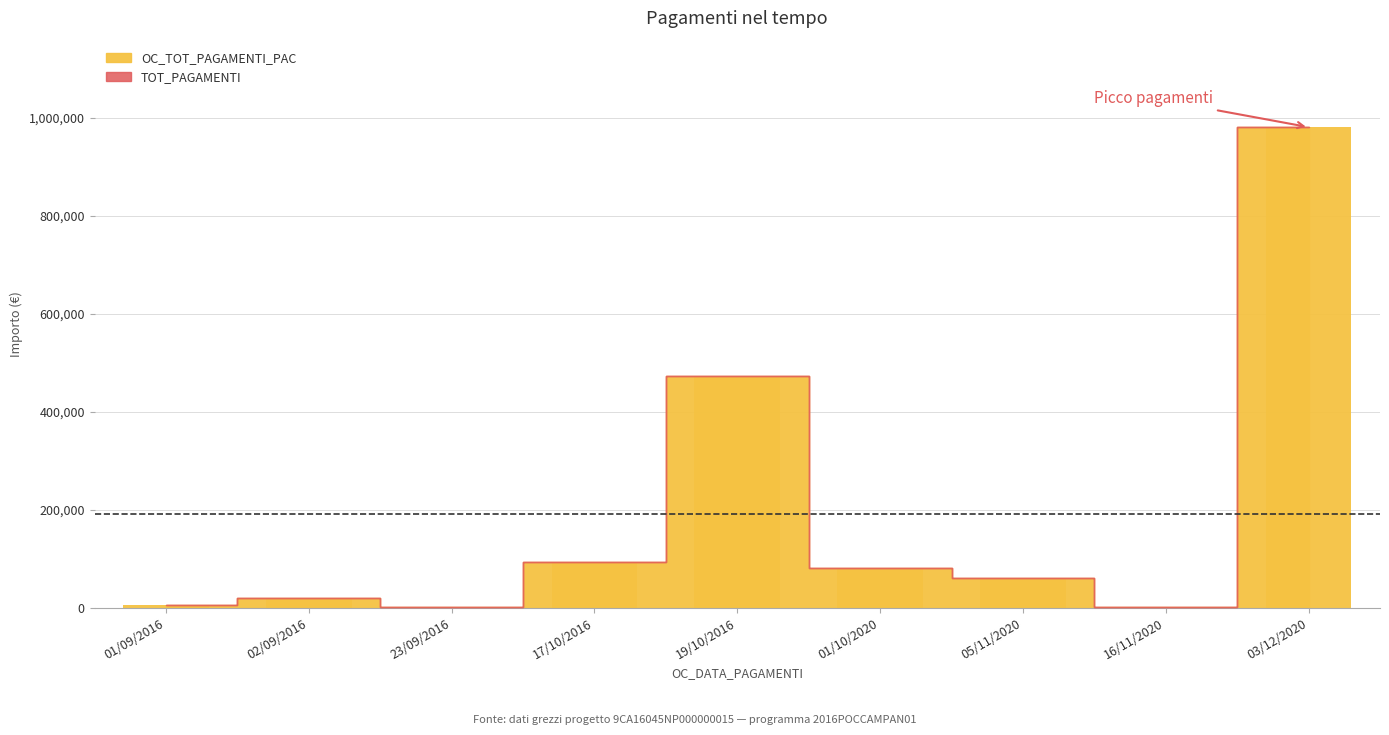

Is it true that the value at 05/11/2020 is 96584.4?

False